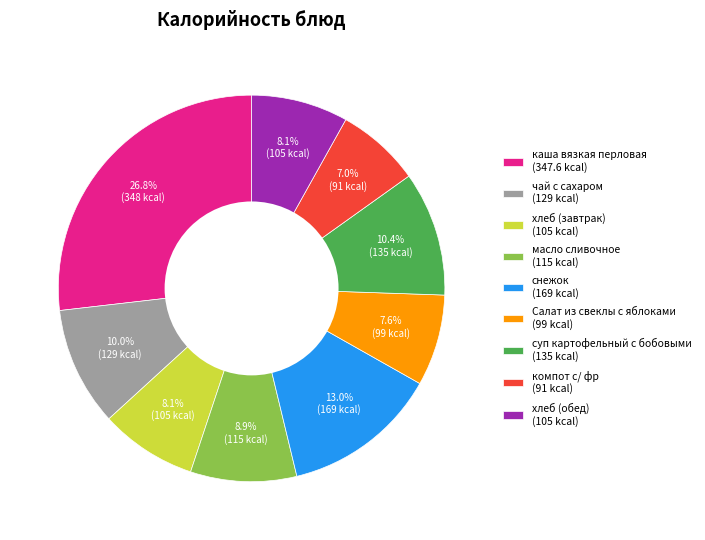

How many slices are in this pie chart?

9